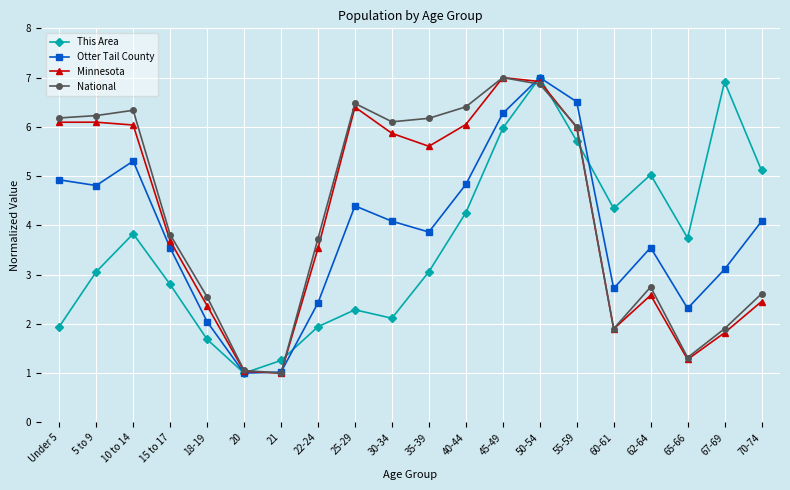

What is the highest value of the This Area series?

7.0